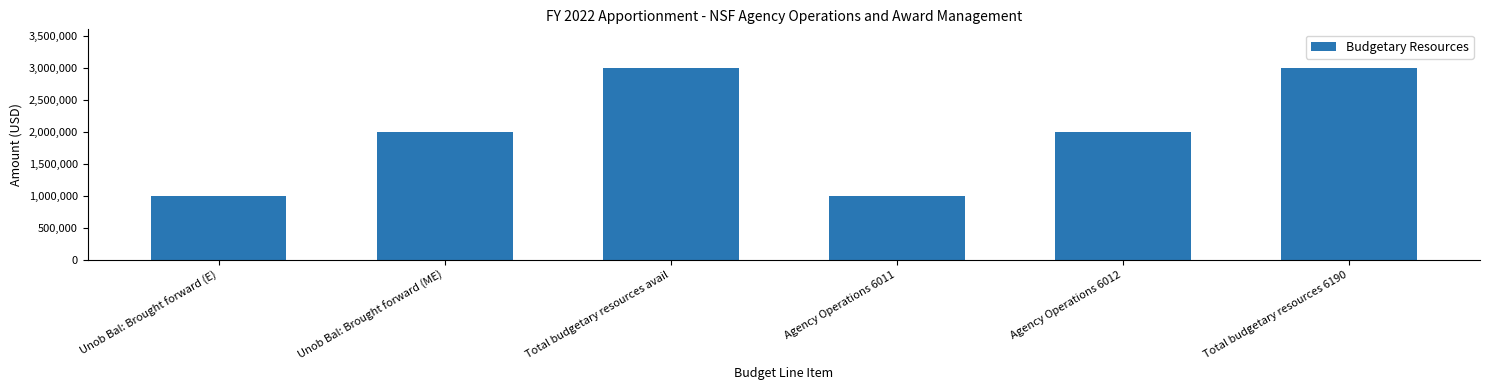

What is the approximate value at Unob Bal: Brought forward (E)?

1000000